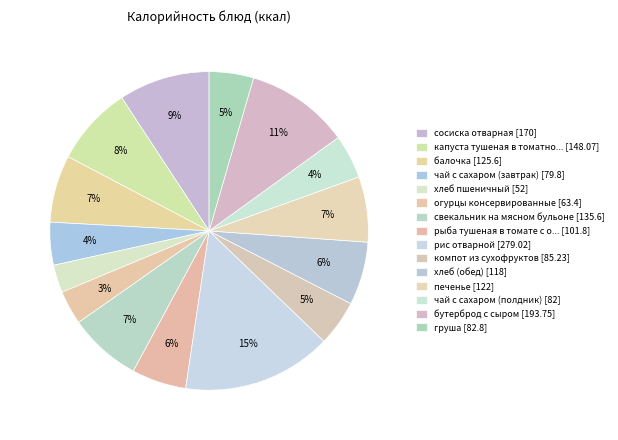

Does any single category account for the majority?

No